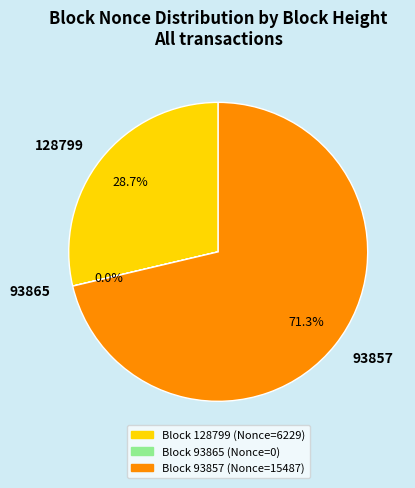

Is the sum of 128799 and 93857 greater than half?

Yes